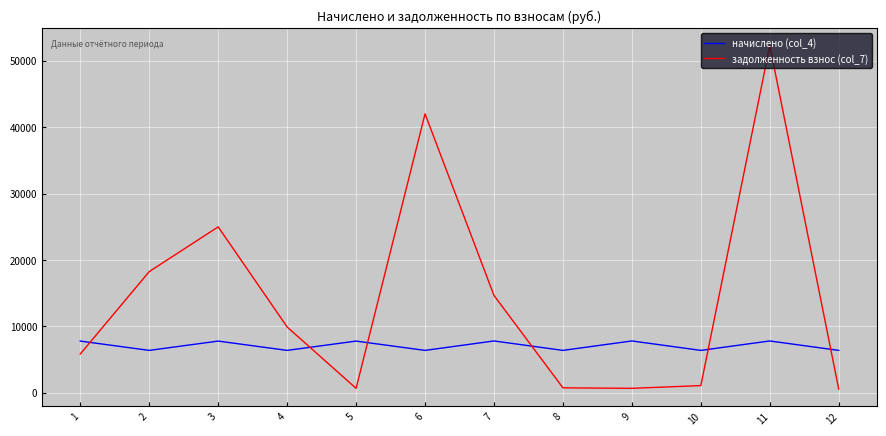

Between 1 and 5, which series saw the biggest shift?

задолженность взнос (col_7)